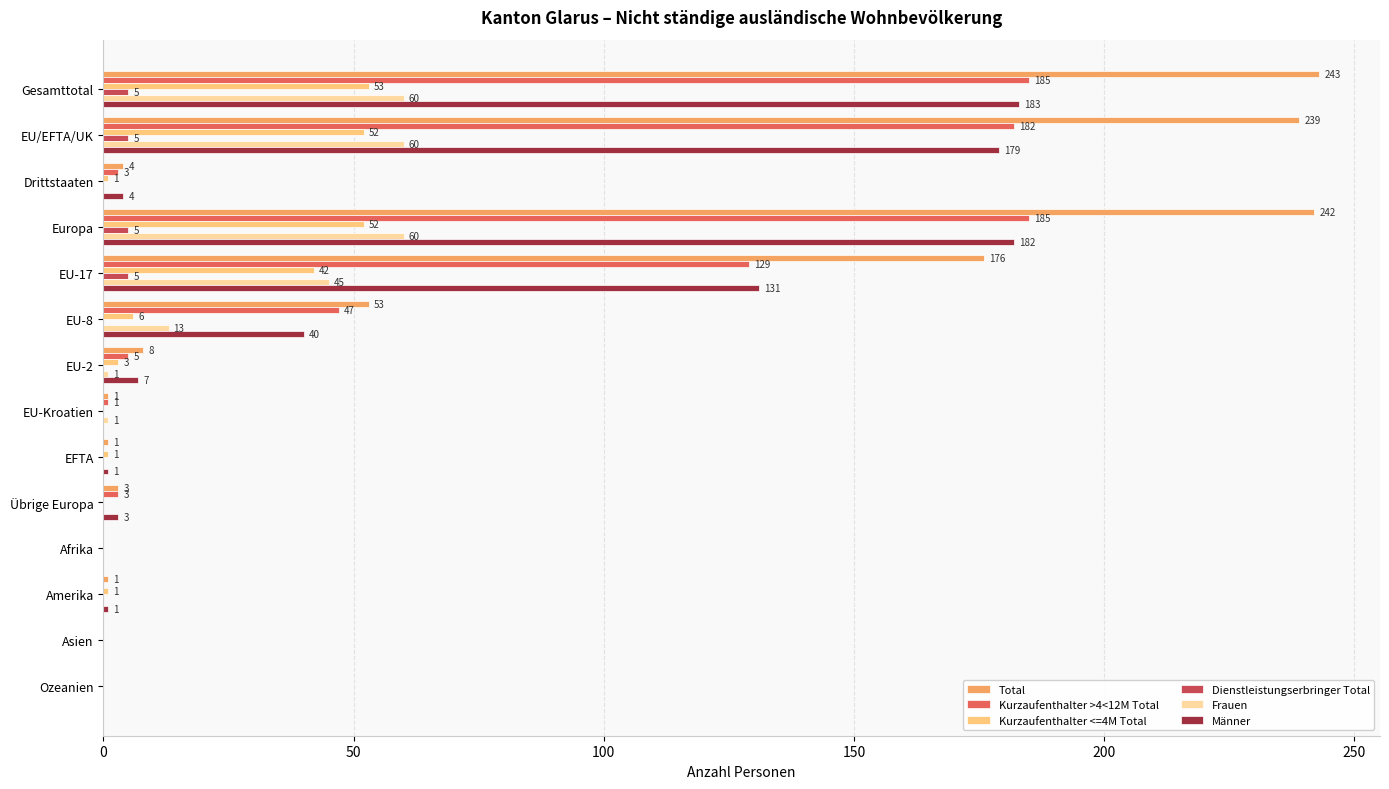

The value of Kurzaufenthalter <=4M Total at Asien is 0. True or false?

True